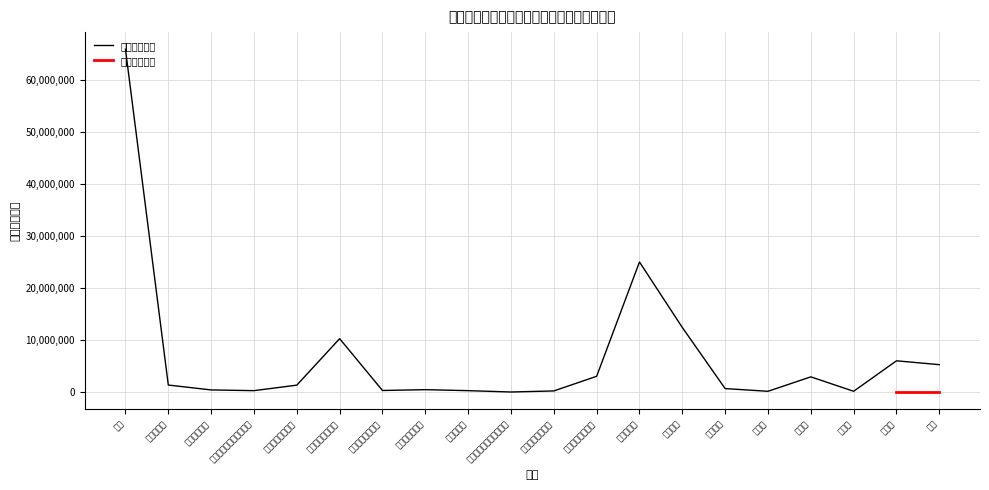

Reading left to right, what are all the values shown in this chart?

市税=66000000	地方譲与税=1399000	配当割交付金=460000	株式等譲渡所得割交付金=320000	法人事業税交付金=1380000	地方消費税交付金=10320000	環境性能割交付金=350000	地方特例交付金=510000	地方交付税=320000	交通安全対策特別交付金=60000	分担金及び負担金=265933	使用料及び手数料=3084299	国庫支出金=25075388	県支出金=12475034	財産収入=718924	寄附金=195911	繰入金=2973573	繰越金=200000	諸収入=6061236	市債=5319100